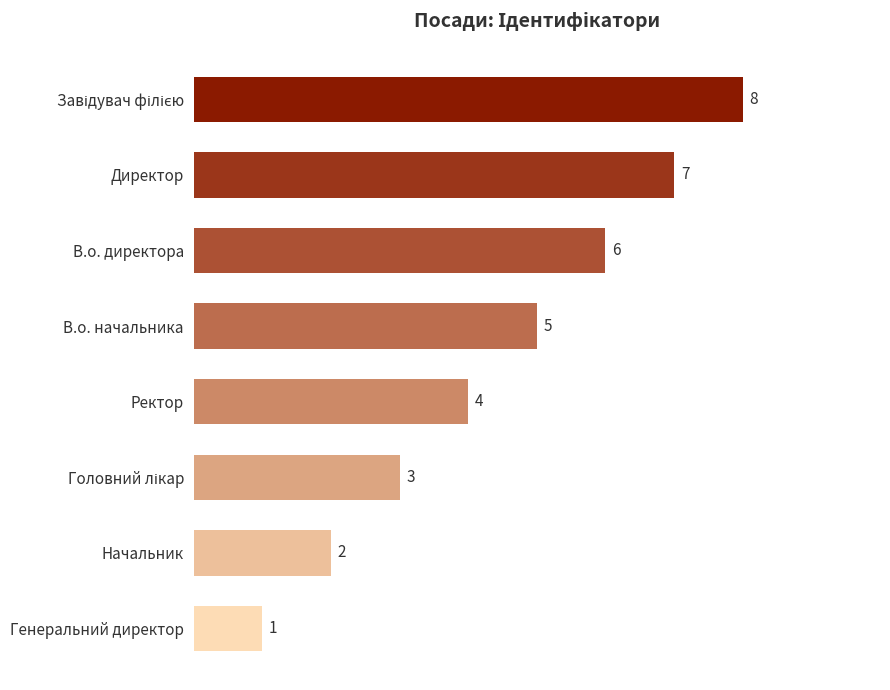

Reading top to bottom, extract all data points from this chart.

8	7	6	5	4	3	2	1